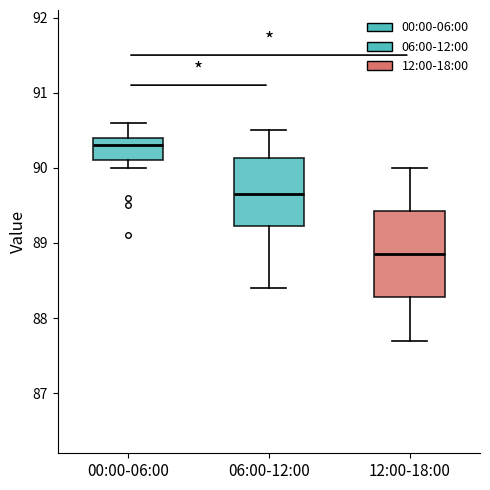

Which box is the tallest, from its lower edge to its upper edge?

12:00-18:00